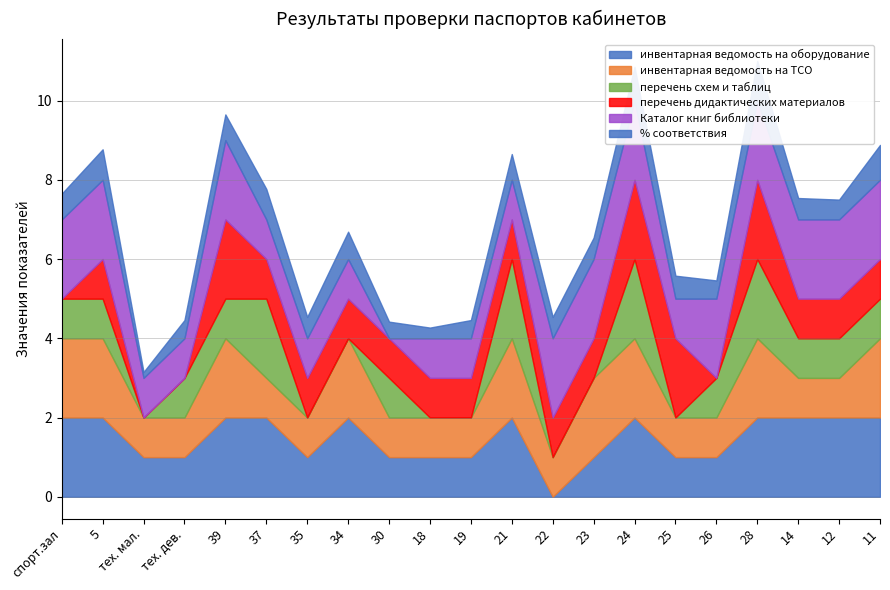

List the labels in order of перечень дидактических материалов value, largest first.

39, 24, 25, 28, 5, 37, 35, 34, 30, 18, 19, 21, 22, 23, 14, 12, 11, спорт.зал, тех. мал., тех. дев., 26